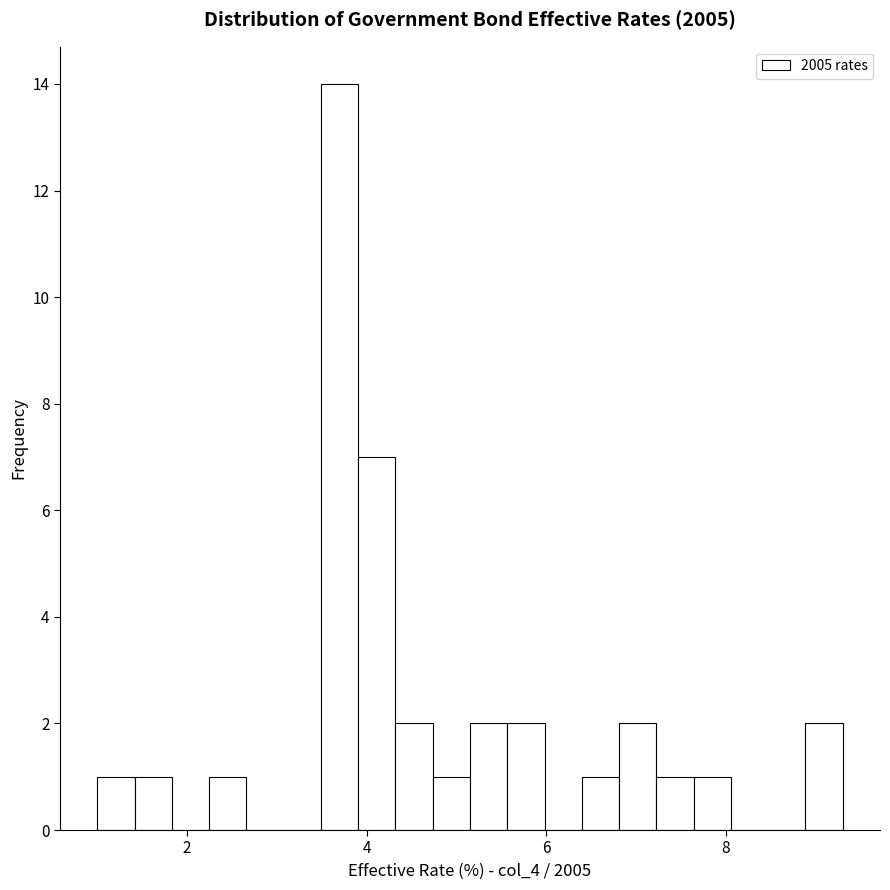

Read against the x-axis, roughly where is the centre of the tallest bar?

3.6